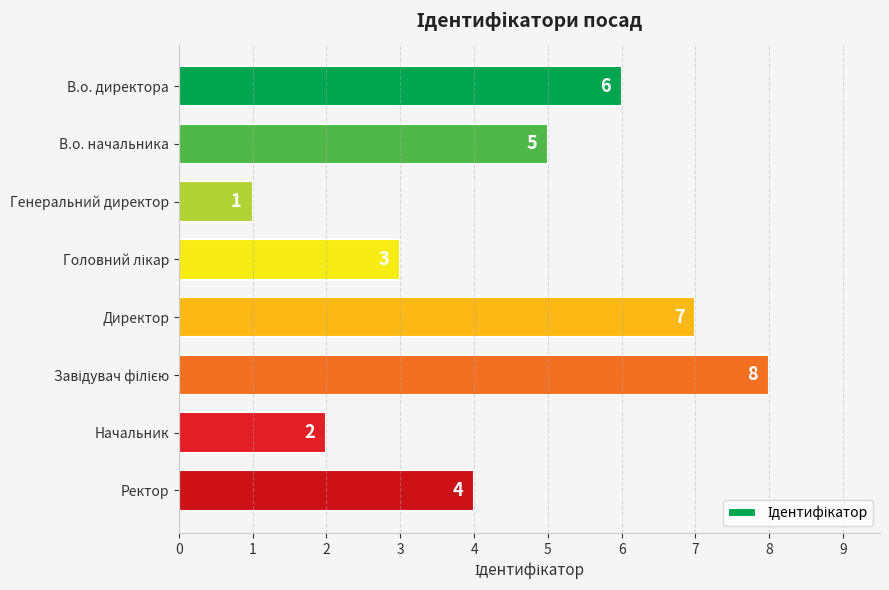

What is the difference between the maximum and minimum values?

7